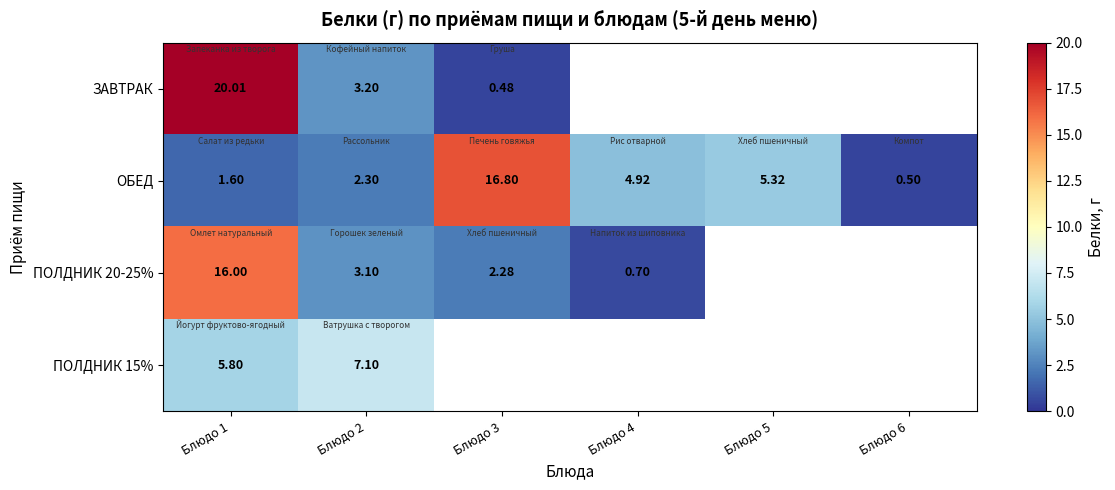

Rank the series at Блюдо 3 from lowest to highest value.

ЗАВТРАК, ПОЛДНИК 20-25%, ОБЕД, ПОЛДНИК 15%